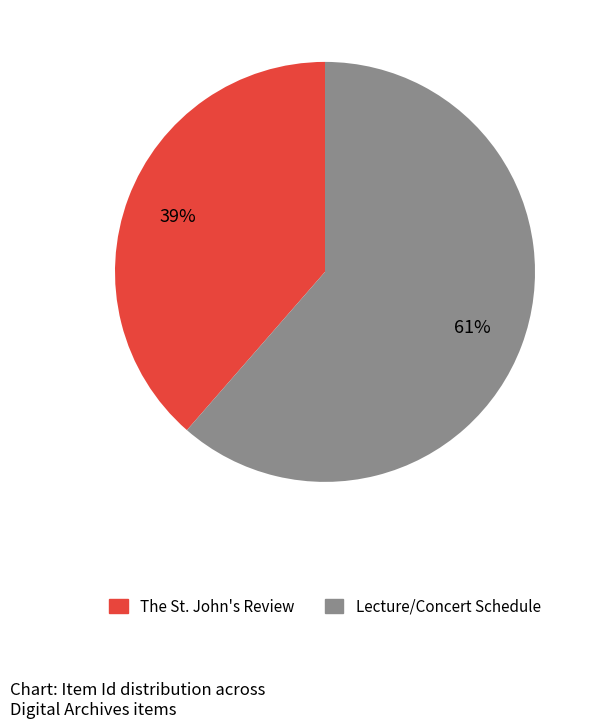

Is it true that The St. John's Review is 50% of the pie?

False